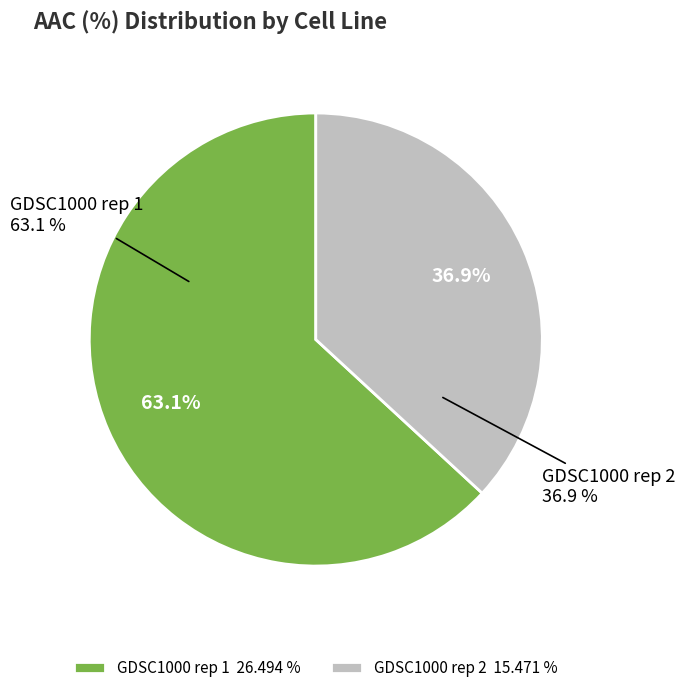

Which slice is the largest?

GDSC1000 rep 1